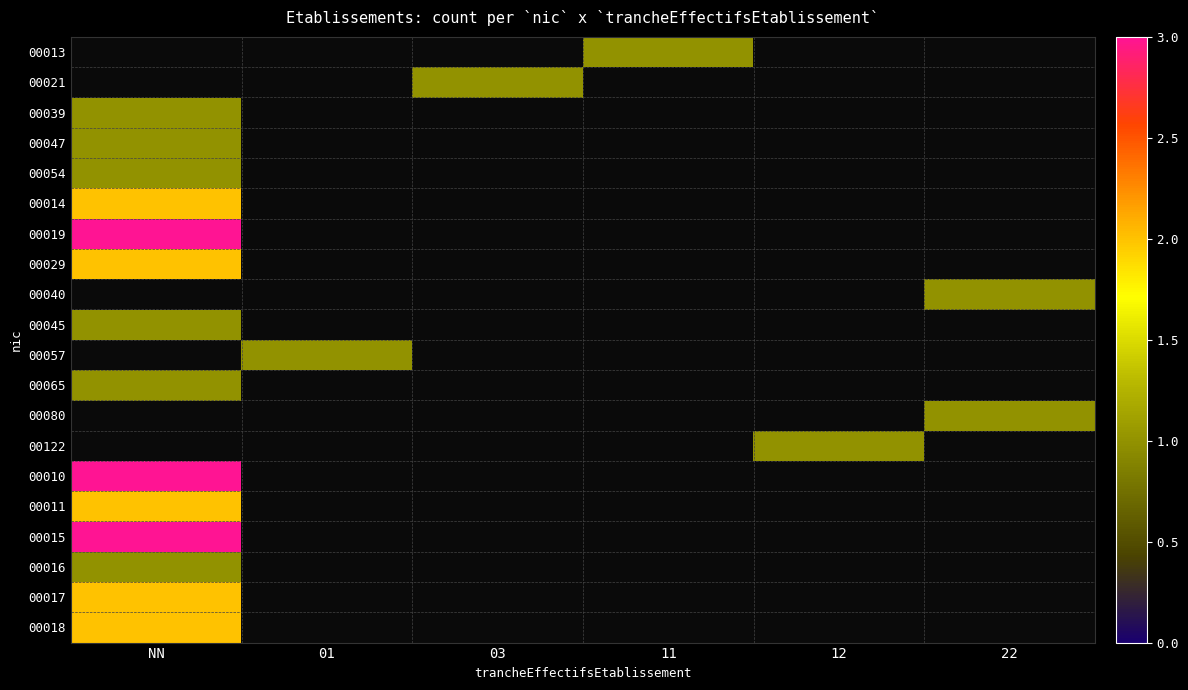

What is the lowest value of the 00054 series?

1.0